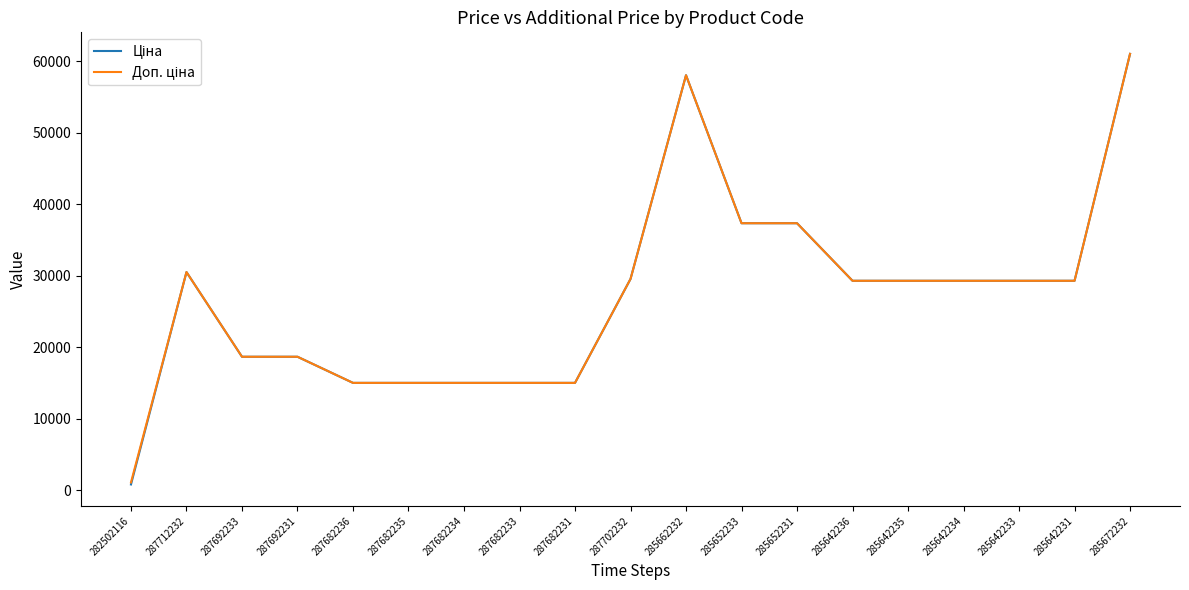

What is the total value across all series at 285642236?

58589.8